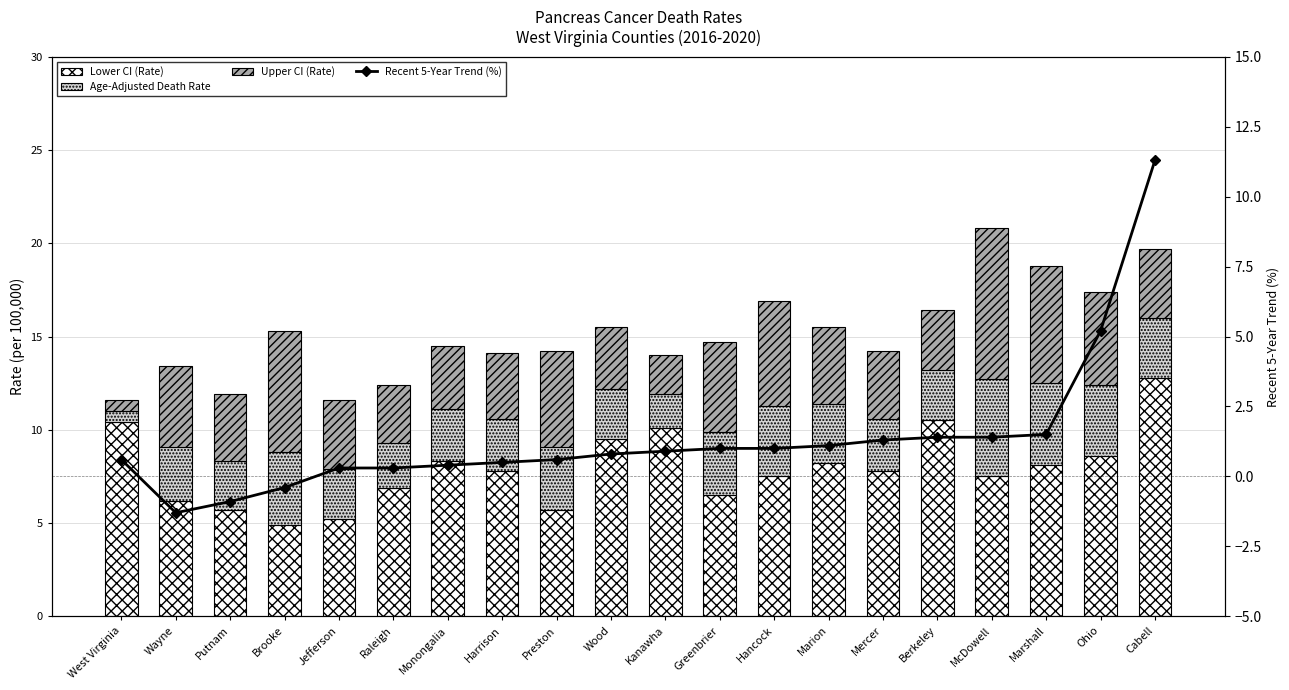

The value of Recent 5-Year Trend (%) at Hancock is 1.0. True or false?

True